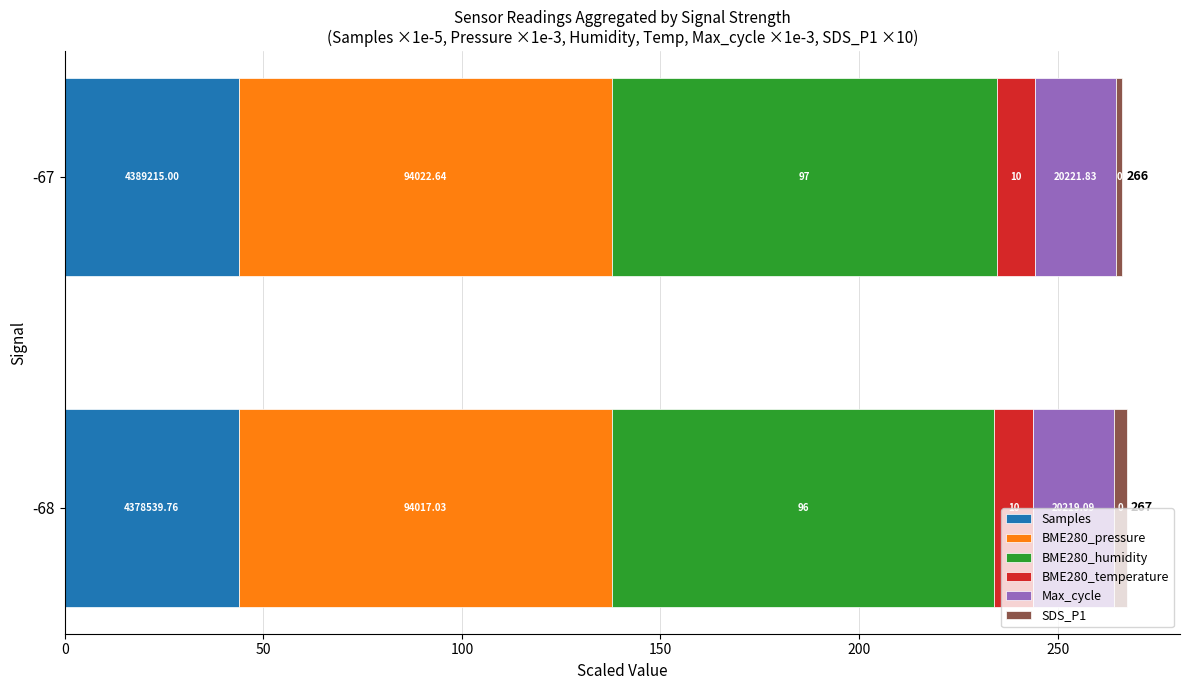

What are all the series names shown in the legend?

Samples, BME280_pressure, BME280_humidity, BME280_temperature, Max_cycle, SDS_P1